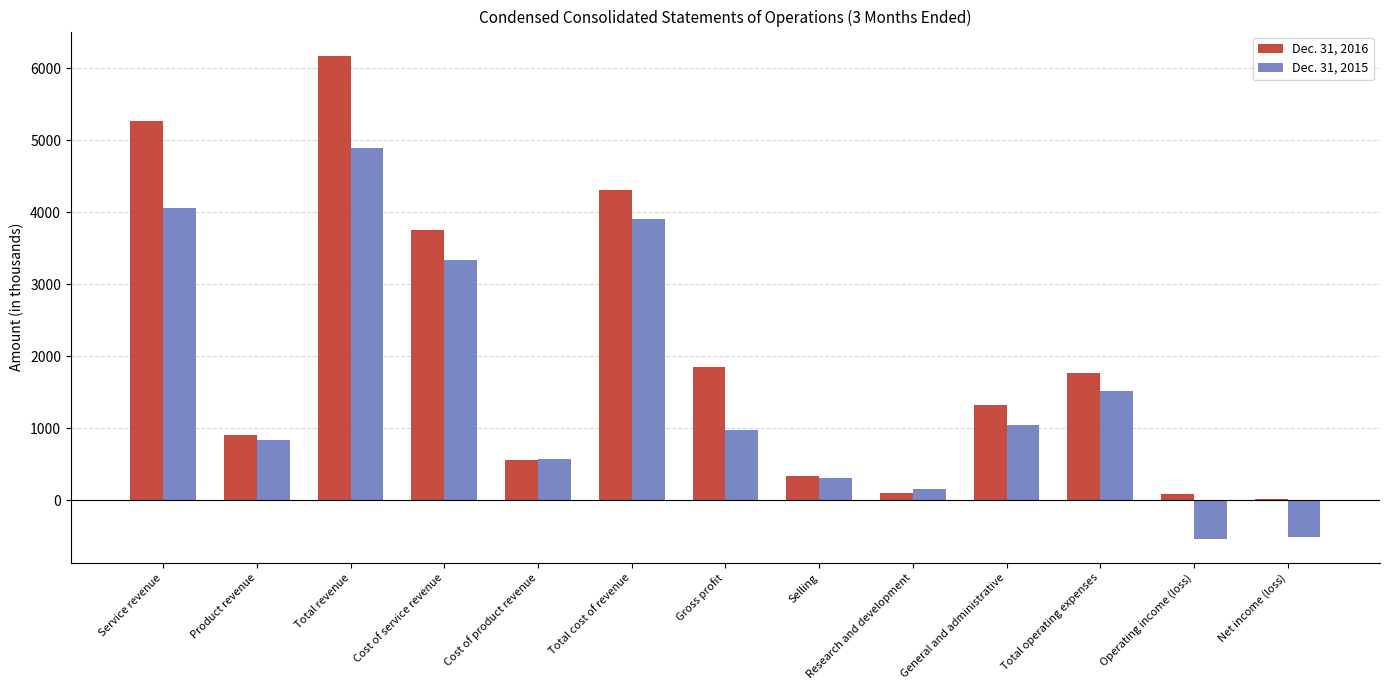

What value does the Dec. 31, 2016 series have at Research and development, to the nearest 50?

100